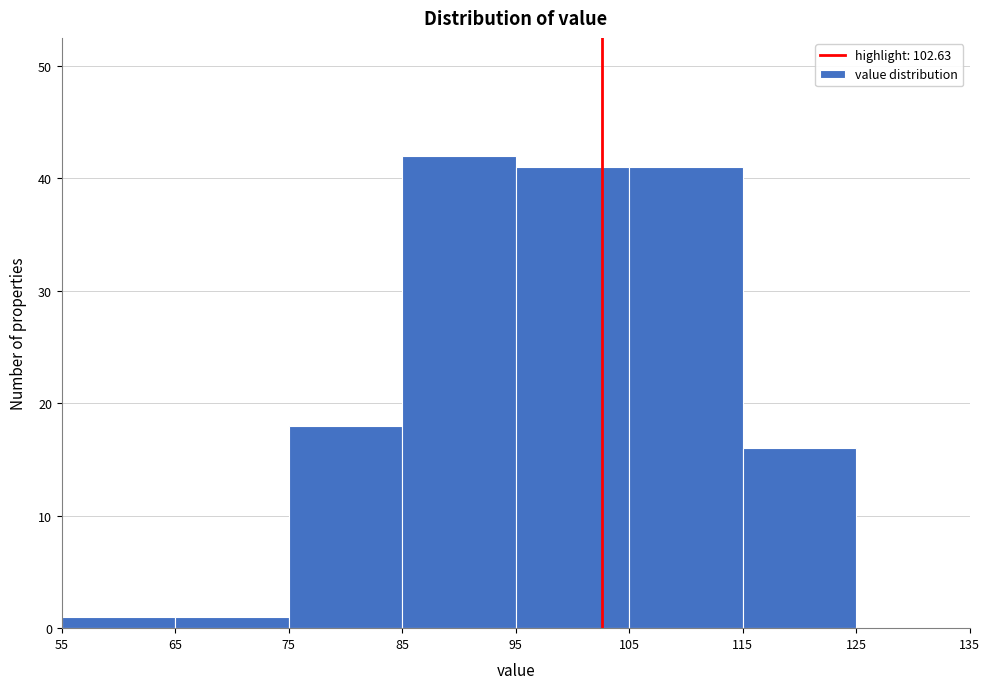

Which range on the x-axis has the tallest bar?

85 to 95